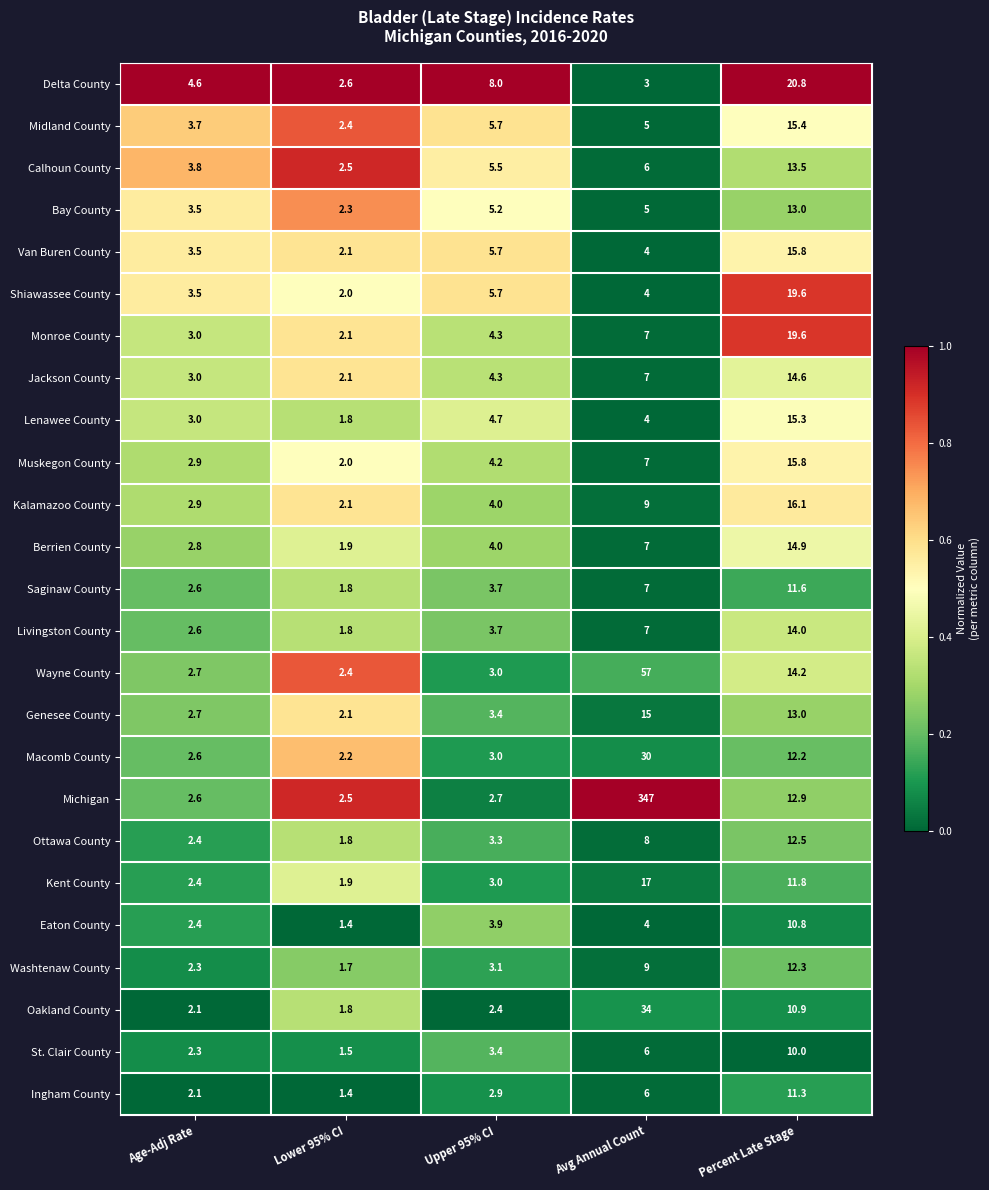

True or false: Jackson County has a value of 2.4 at Upper 95% CI.

False